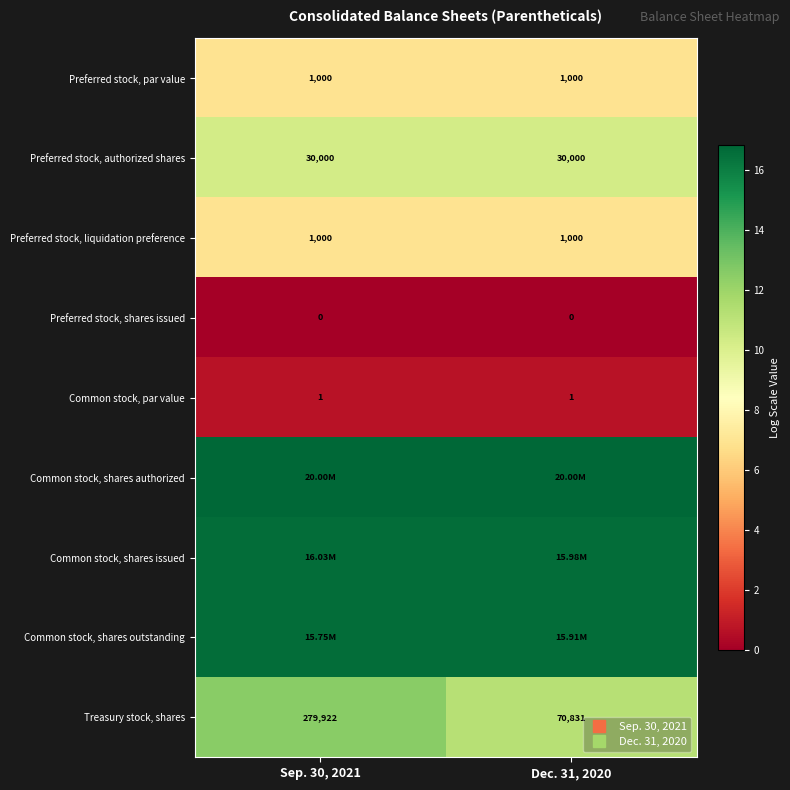

At which label is Preferred stock, authorized shares closest to 10?

Sep. 30, 2021